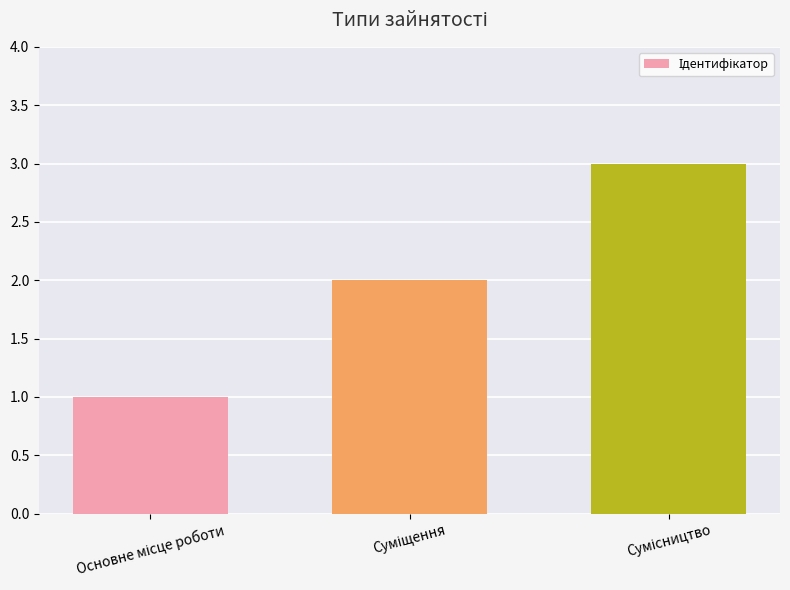

What is the value of the 1st bar from the left?

1